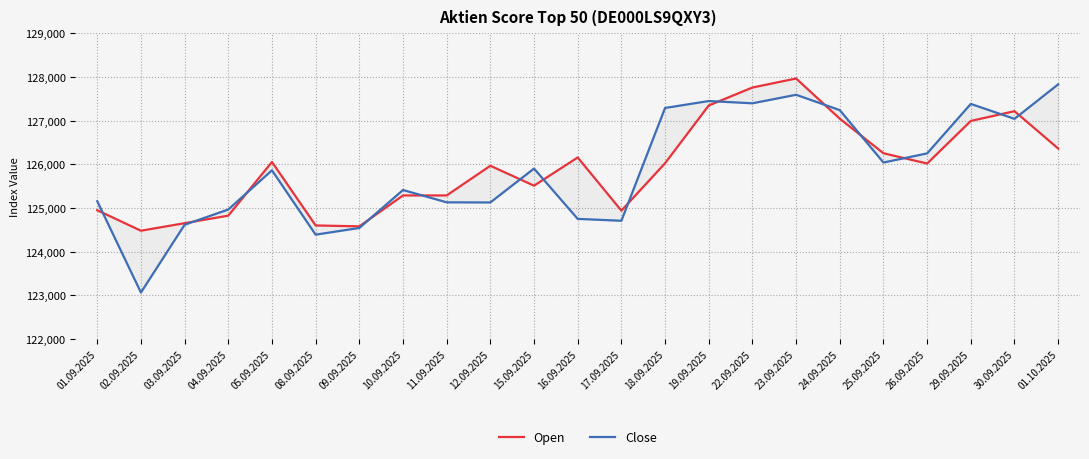

At which label does Close reach its minimum?

02.09.2025